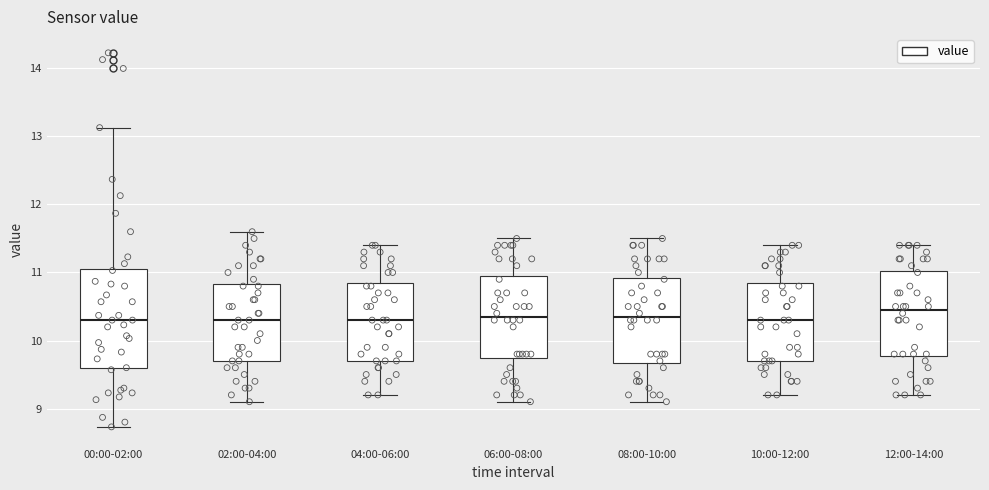

Reading left to right, transcribe this box plot: for each box, give where its median line is, the range the box spans, and where its two whiskers end, as read against the y-axis. The values are not printed on the chart, so give them approximately, as read against the axis.

00:00-02:00: median 10.3, box 9.6 to 11.1, whiskers 8.7 to 13.1
02:00-04:00: median 10.3, box 9.7 to 10.8, whiskers 9.1 to 11.6
04:00-06:00: median 10.3, box 9.7 to 10.9, whiskers 9.2 to 11.4
06:00-08:00: median 10.4, box 9.8 to 11.0, whiskers 9.1 to 11.5
08:00-10:00: median 10.4, box 9.7 to 10.9, whiskers 9.1 to 11.5
10:00-12:00: median 10.3, box 9.7 to 10.9, whiskers 9.2 to 11.4
12:00-14:00: median 10.5, box 9.8 to 11.0, whiskers 9.2 to 11.4